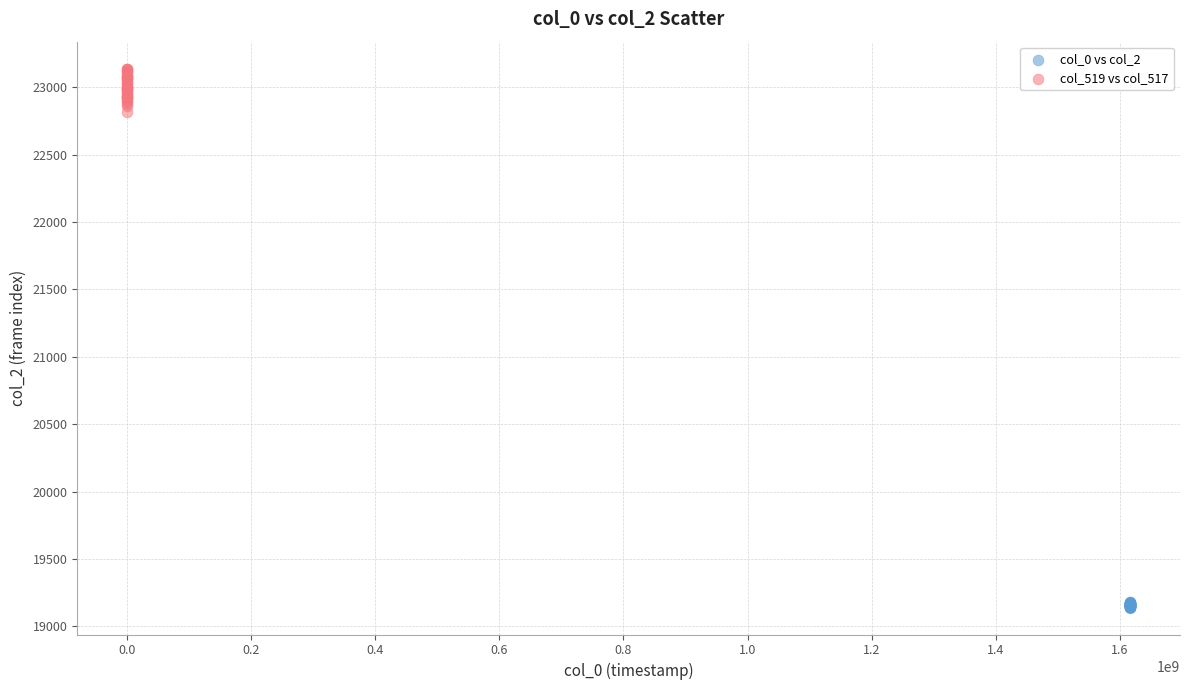

What are all the series names shown in the legend?

col_0 vs col_2, col_519 vs col_517